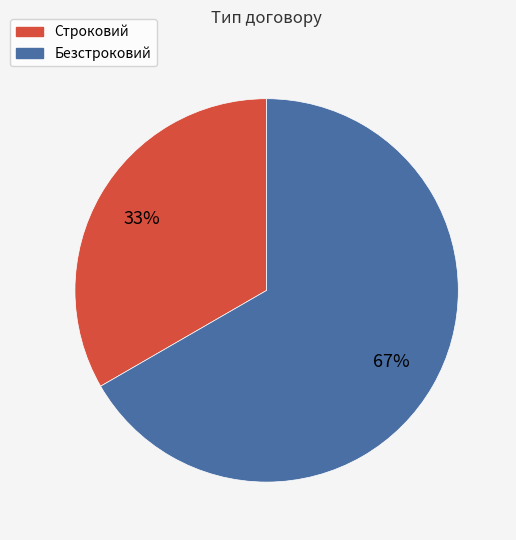

Which has a higher value, Строковий or Безстроковий?

Безстроковий